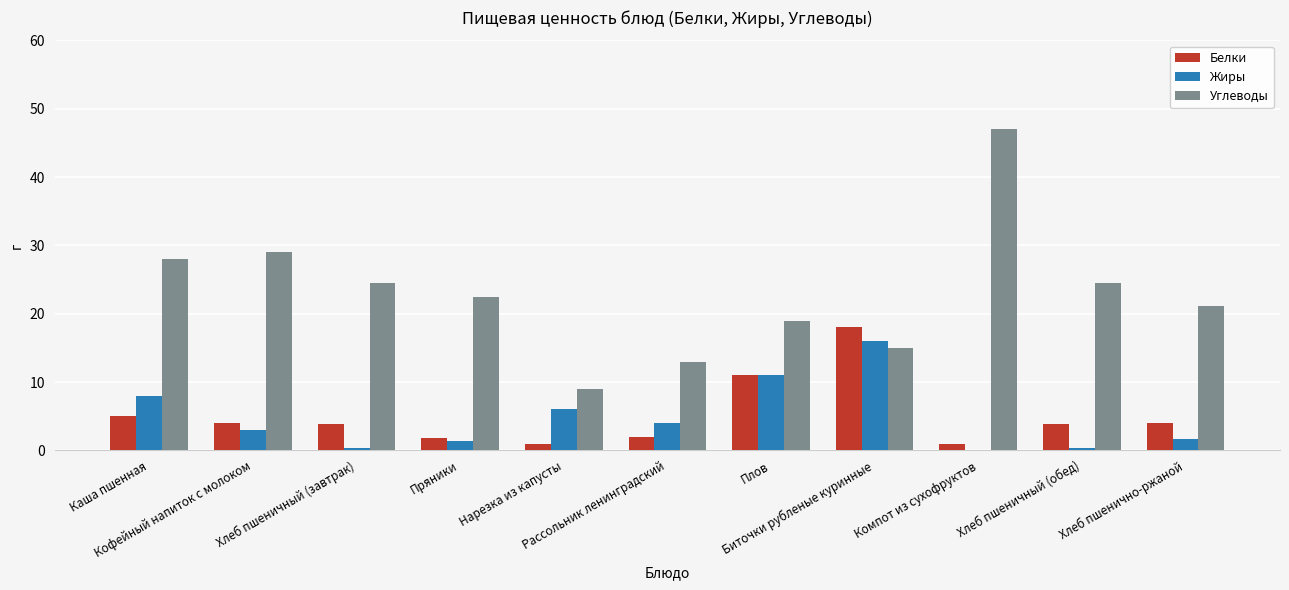

What is the maximum value shown in the chart?

47.0